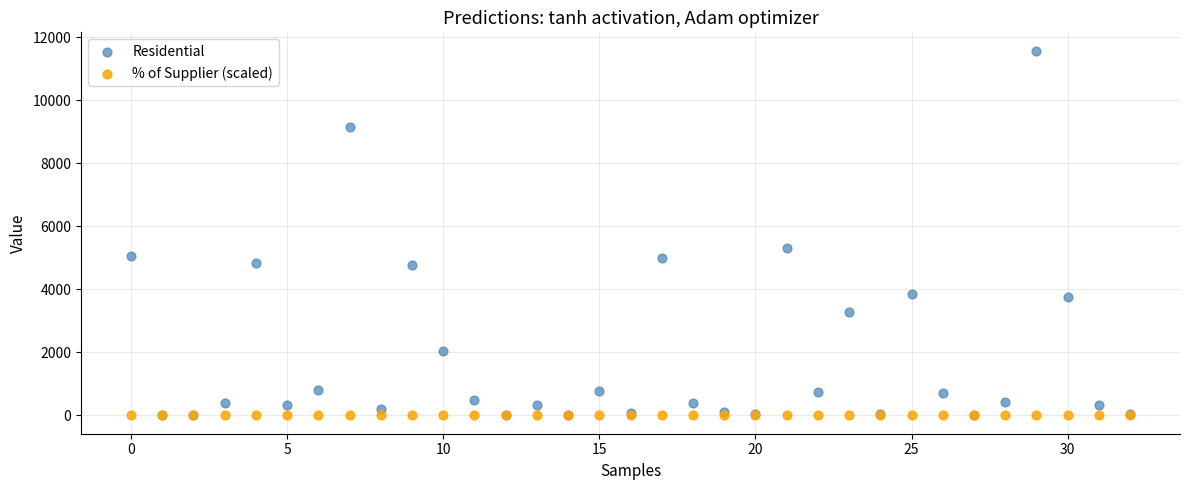

Across all series, what Y value is closest to 5789?

5329.0